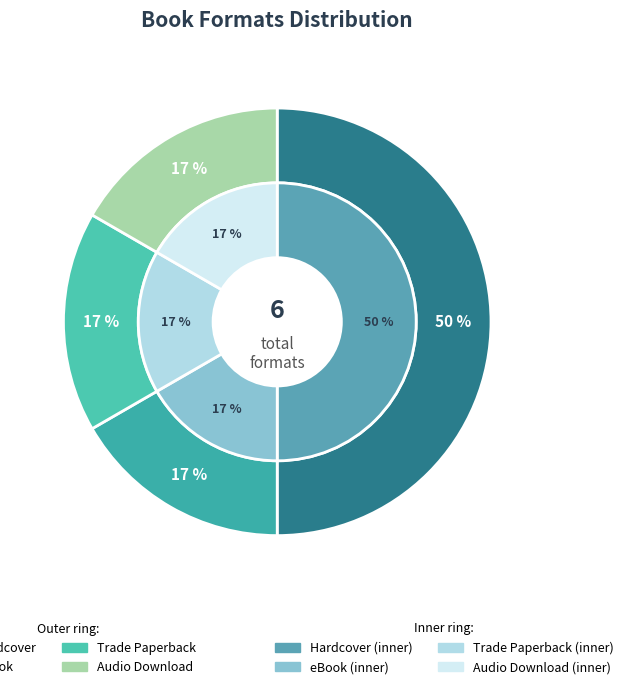

How many segments does this pie chart have?

4